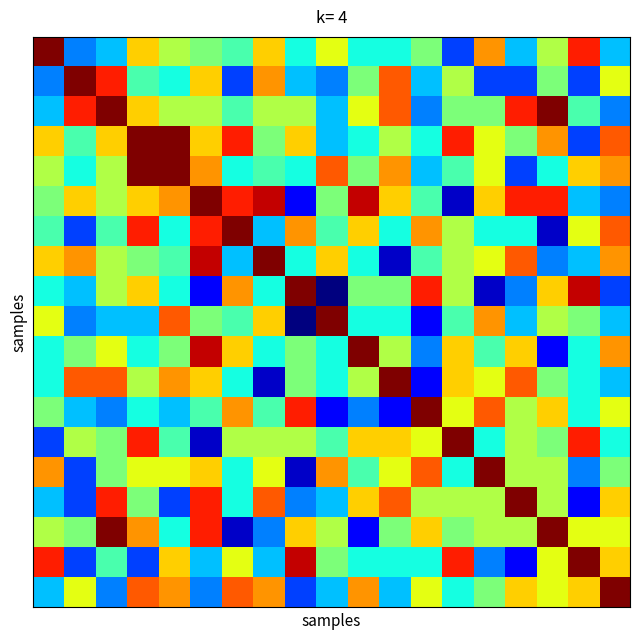

Count the number of categories in the chart.

19